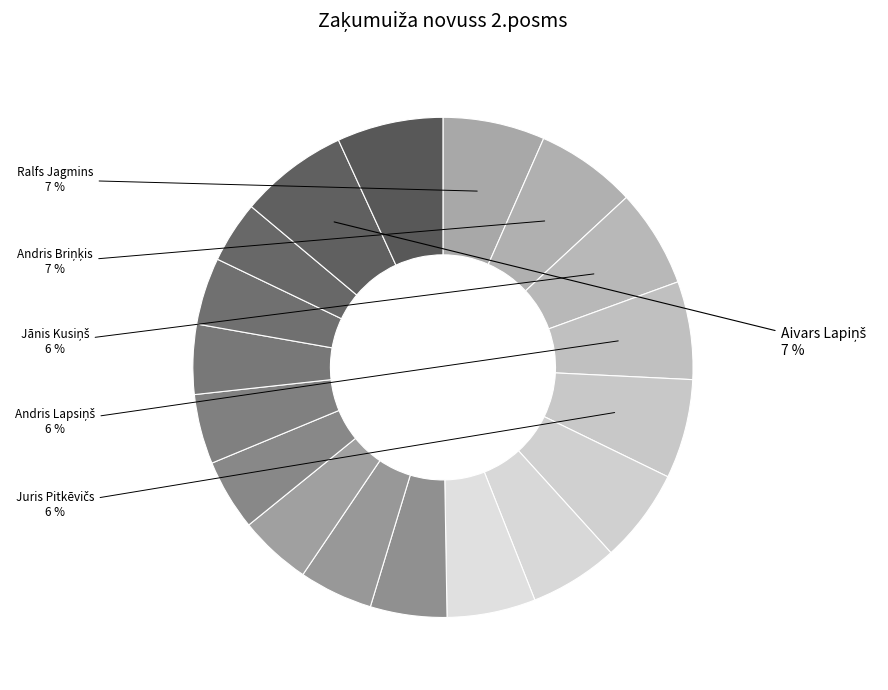

Count the number of slices in the pie.

18